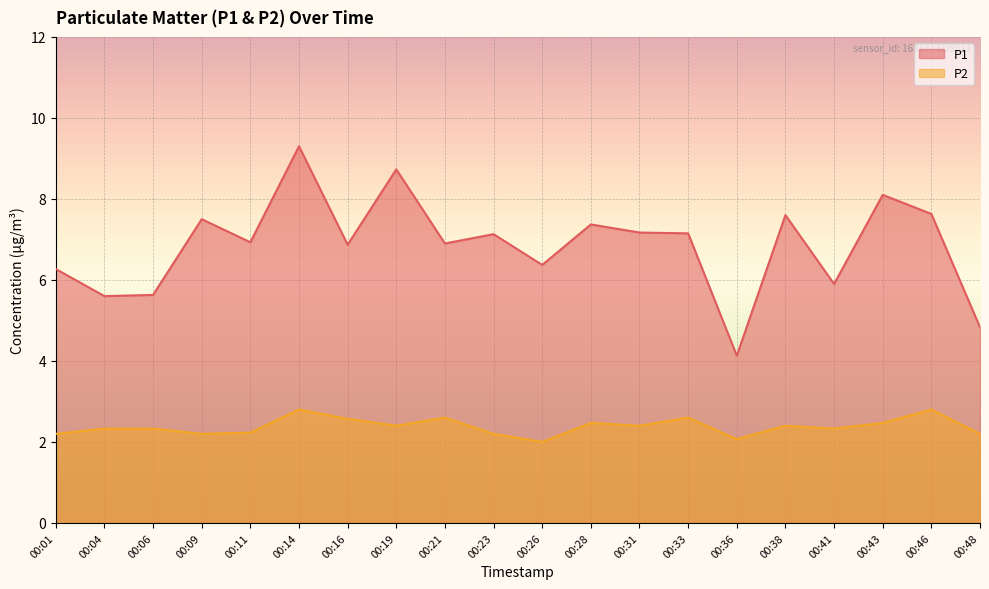

True or false: P2 and P1 intersect in this chart.

False